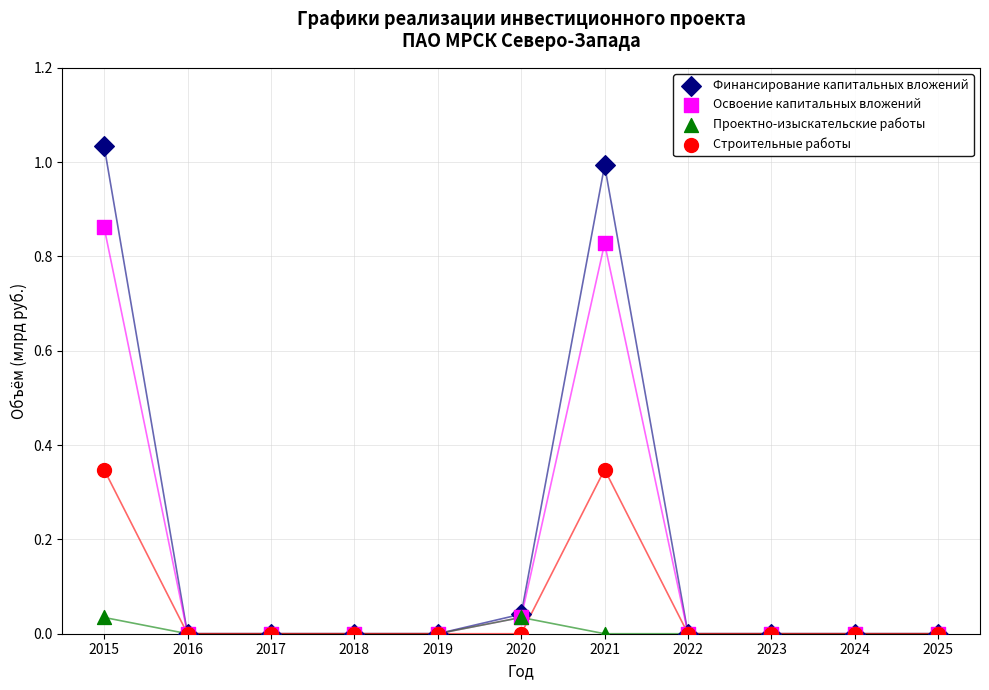

What are all the series names shown in the legend?

Финансирование капитальных вложений, Освоение капитальных вложений, Проектно-изыскательские работы, Строительные работы